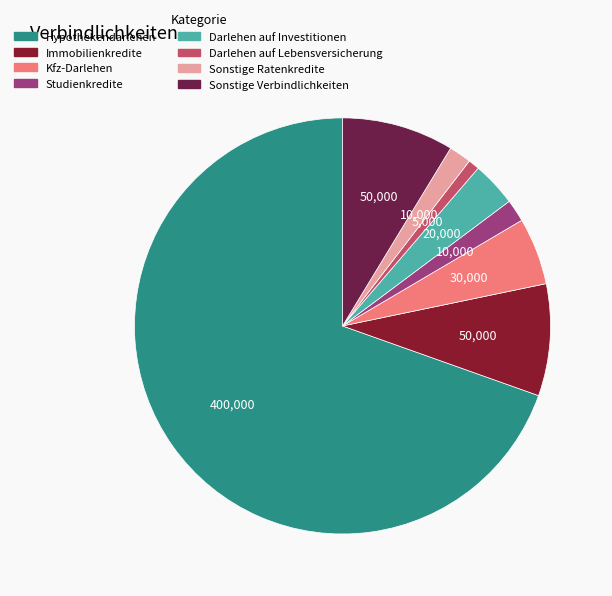

The Immobilienkredite slice represents 23% of the pie. True or false?

False